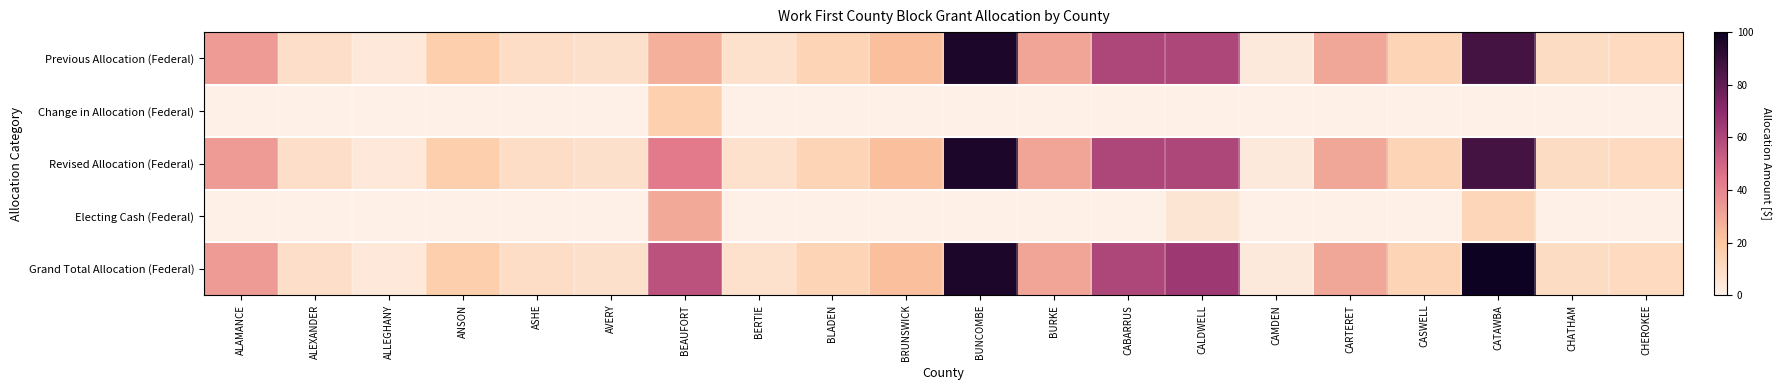

List the series in order of their peak value, highest first.

Grand Total Allocation (Federal), Previous Allocation (Federal), Revised Allocation (Federal), Electing Cash (Federal), Change in Allocation (Federal)